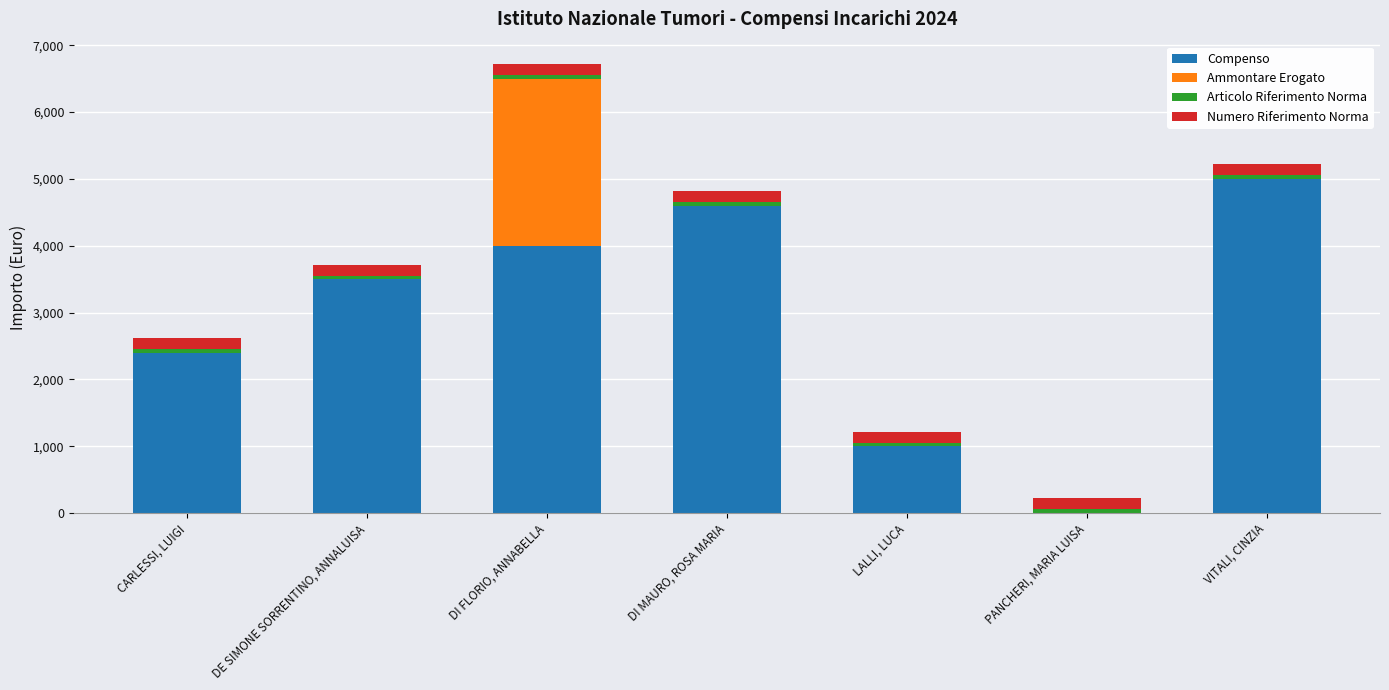

What is the highest value of the Compenso series?

4999